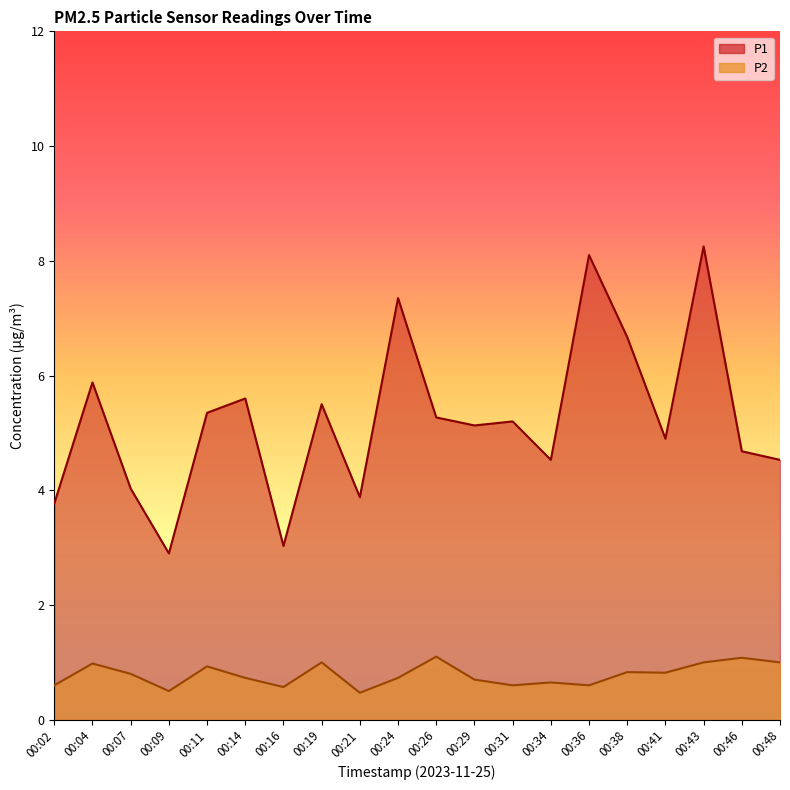

How many data points in P1 are above 5?

11